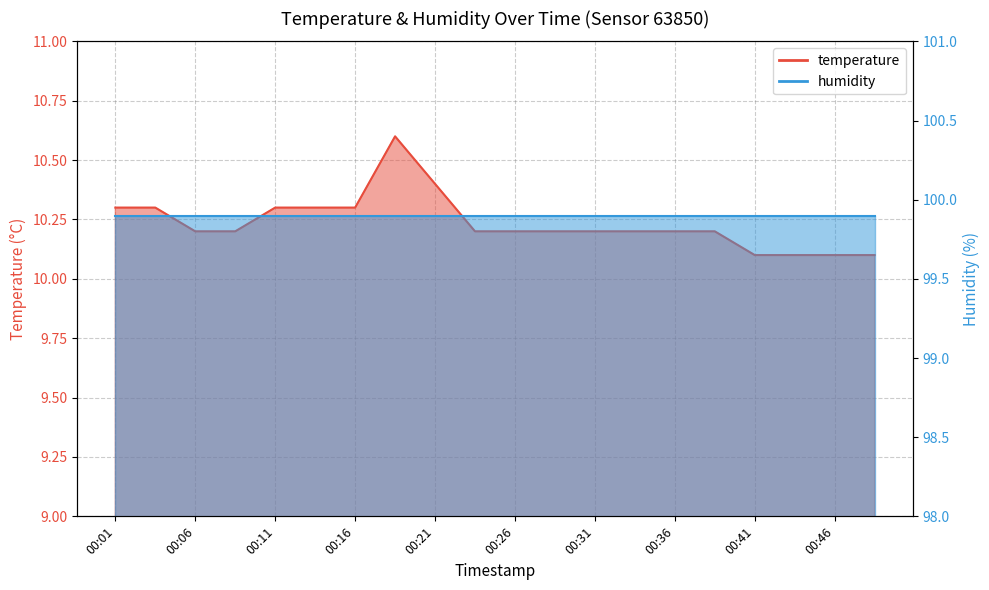

True or false: there are more than 1 points higher than both neighbors.

False